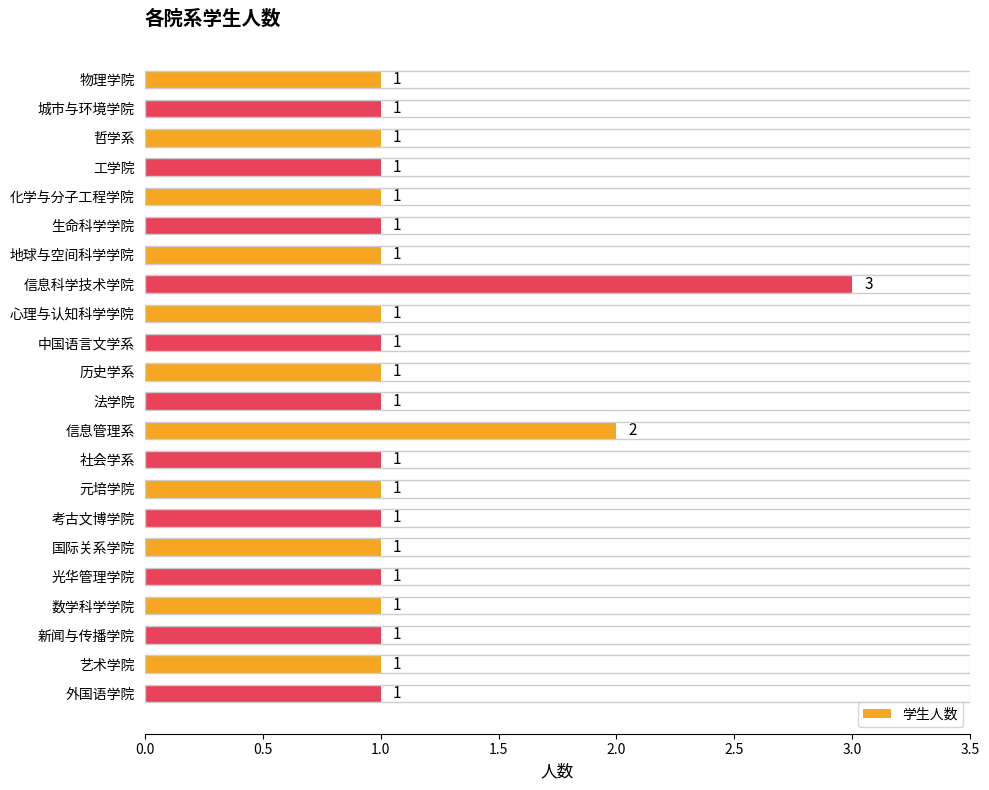

Which has a higher value, 中国语言文学系 or 信息科学技术学院?

信息科学技术学院